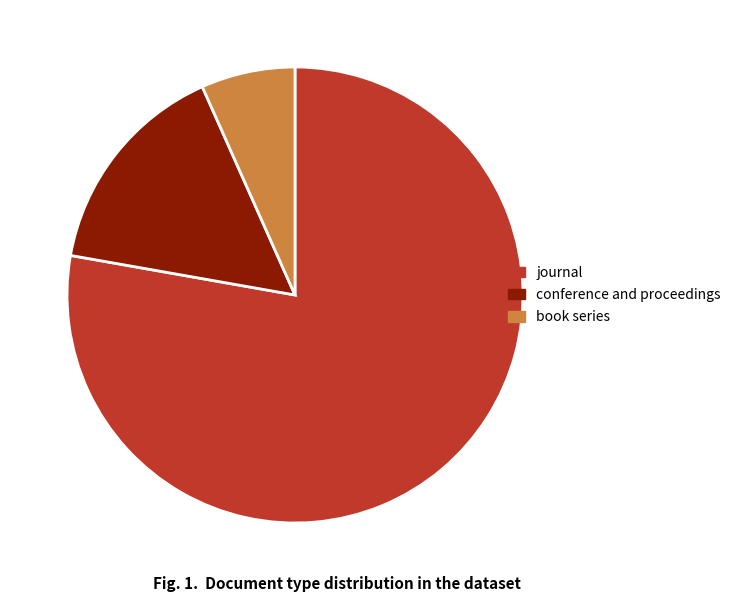

The conference and proceedings slice represents 25% of the pie. True or false?

False